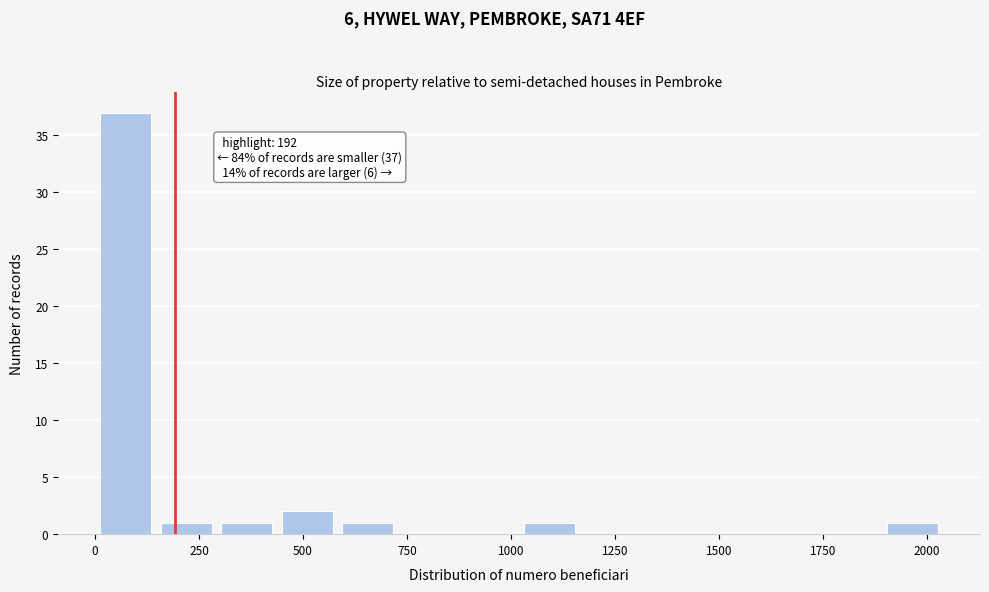

Read against the x-axis, roughly where is the centre of the tallest bar?

50